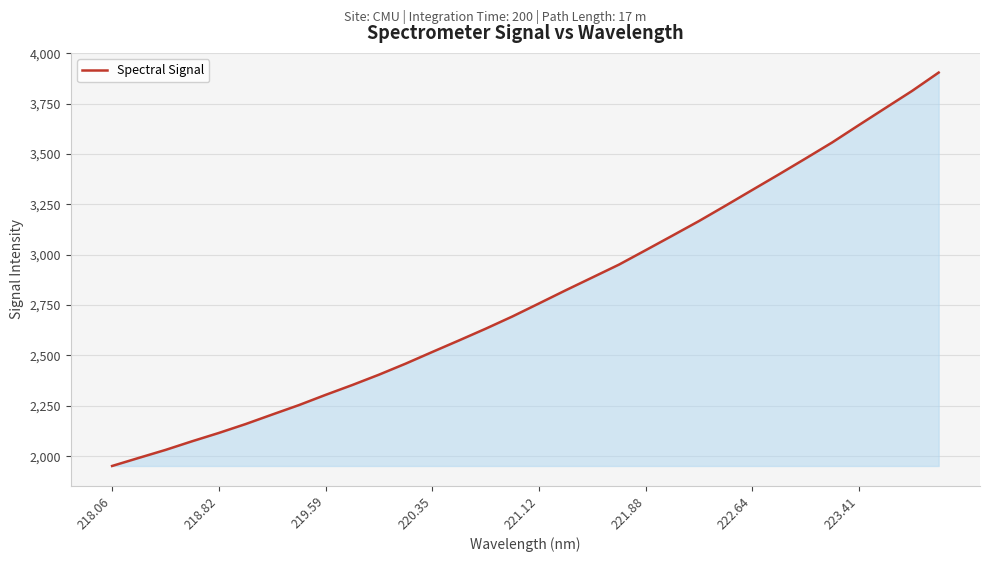

What is the greatest value displayed?

3903.9